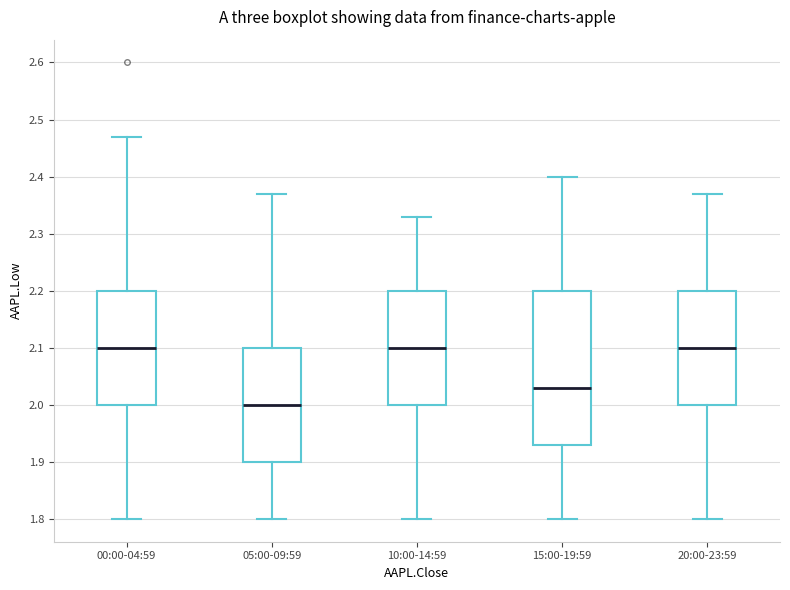

Reading left to right, transcribe this box plot: for each box, give where its median line is, the range the box spans, and where its two whiskers end, as read against the y-axis. The values are not printed on the chart, so give them approximately, as read against the axis.

00:00-04:59: median 2.10, box 2.00 to 2.20, whiskers 1.80 to 2.47
05:00-09:59: median 2.00, box 1.90 to 2.10, whiskers 1.80 to 2.37
10:00-14:59: median 2.10, box 2.00 to 2.20, whiskers 1.80 to 2.33
15:00-19:59: median 2.03, box 1.93 to 2.20, whiskers 1.80 to 2.40
20:00-23:59: median 2.10, box 2.00 to 2.20, whiskers 1.80 to 2.37